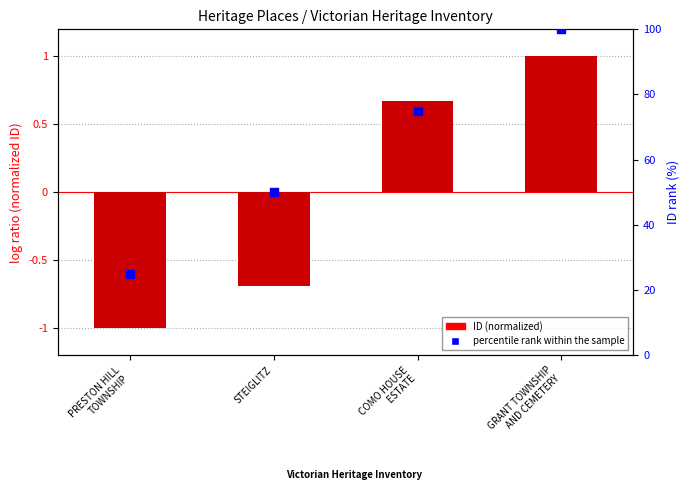

At which category is the sum across all series the highest?

GRANT TOWNSHIP
AND CEMETERY